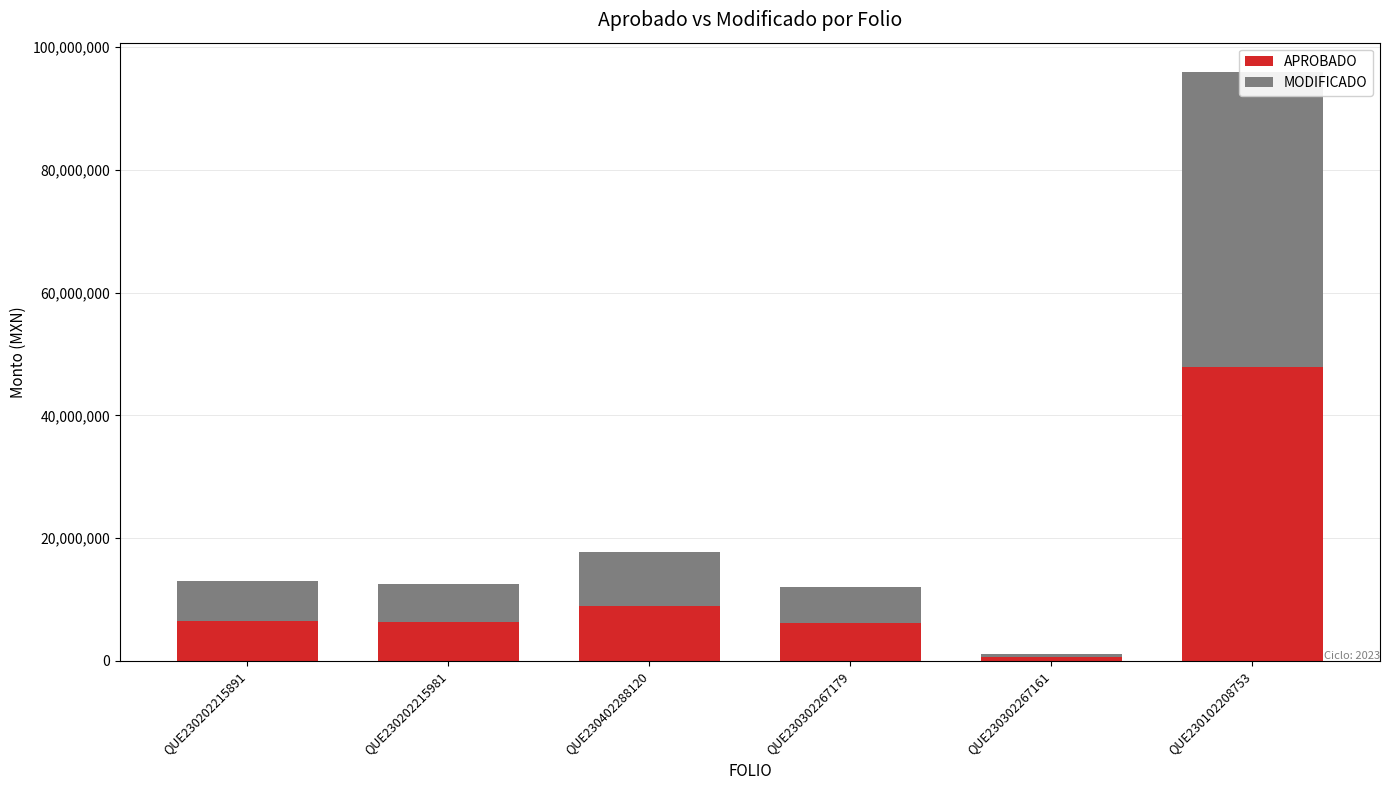

What is the spread (max minus min) of values at QUE230202215891?

6633.8